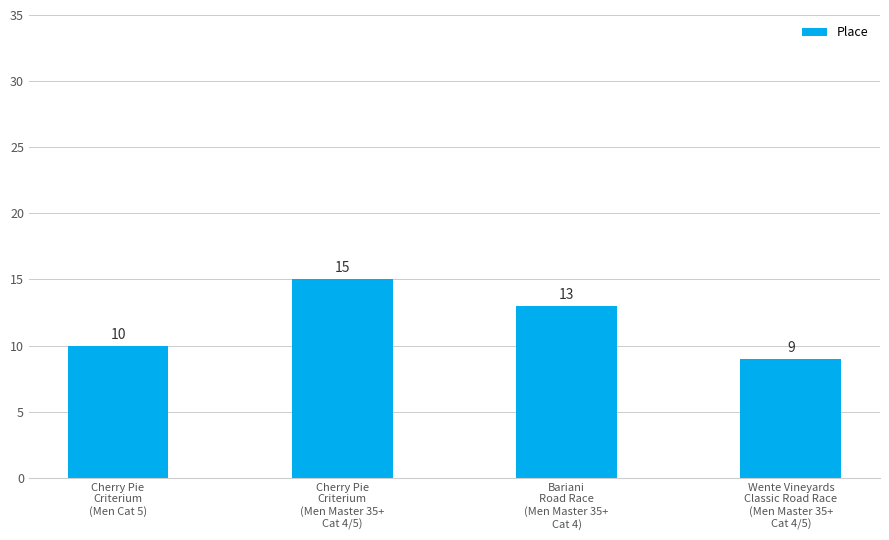

At which label is the value closest to 12?

Bariani
Road Race
(Men Master 35+
Cat 4)